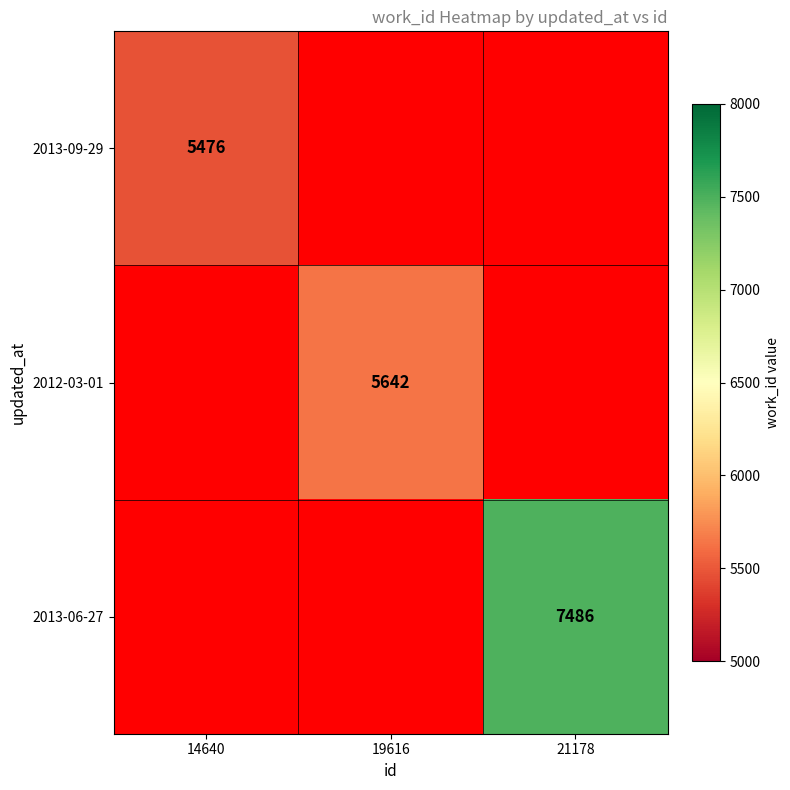

True or false: 2012-03-01 has a value of 5642 at 19616.

True